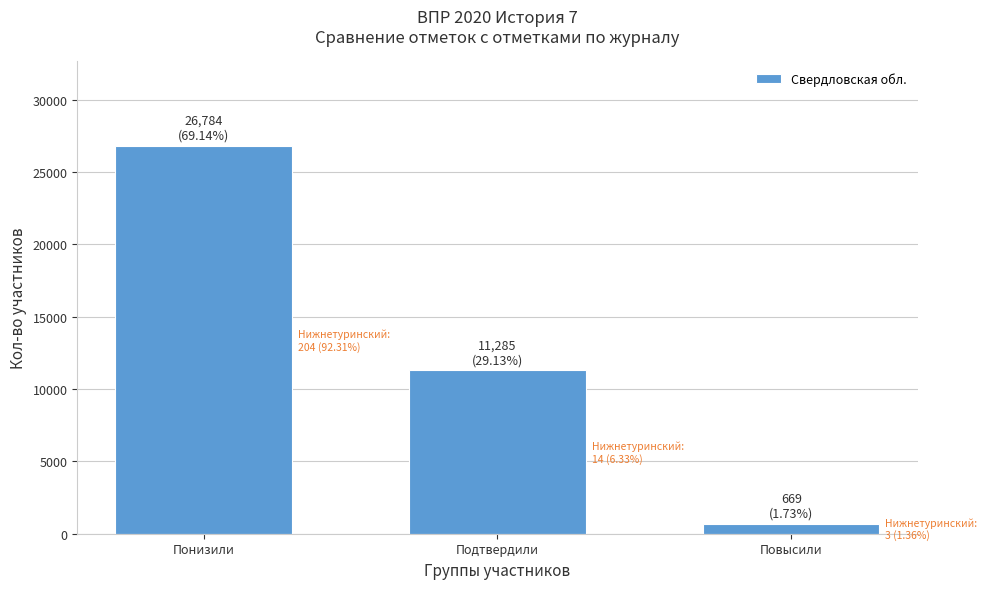

Reading left to right, what are all the values shown in this chart?

26784	11285	669